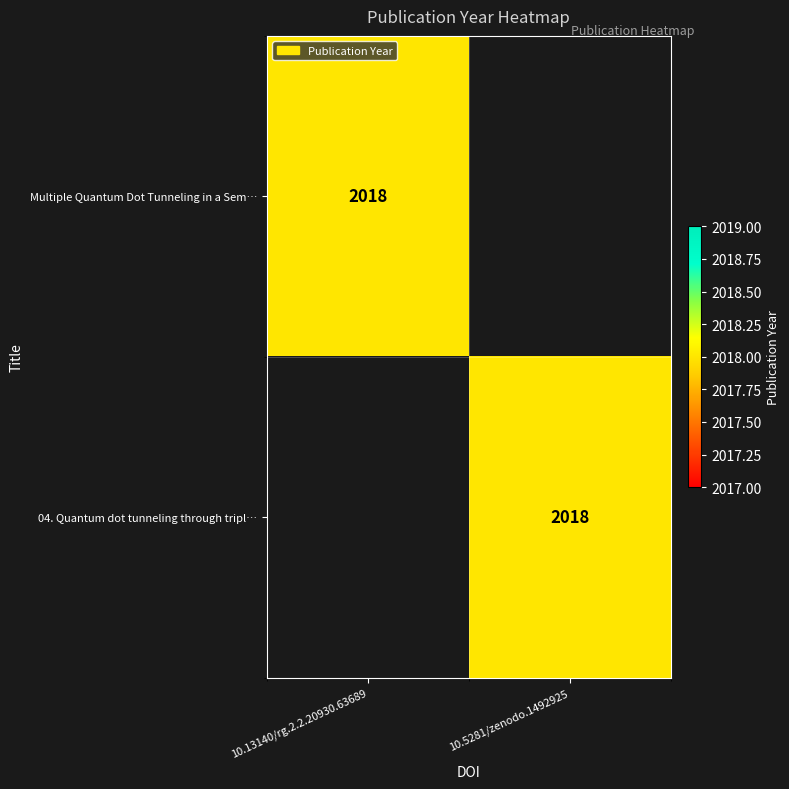

Is it true that Multiple Quantum Dot Tunneling in a Sem… equals 647 at 10.13140/rg.2.2.20930.63689?

False